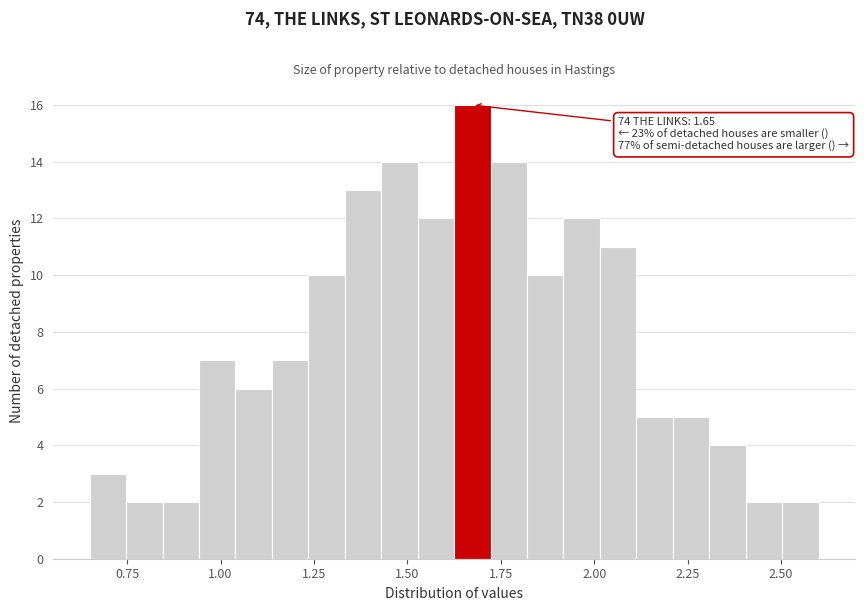

Read against the x-axis, roughly where is the centre of the tallest bar?

1.65